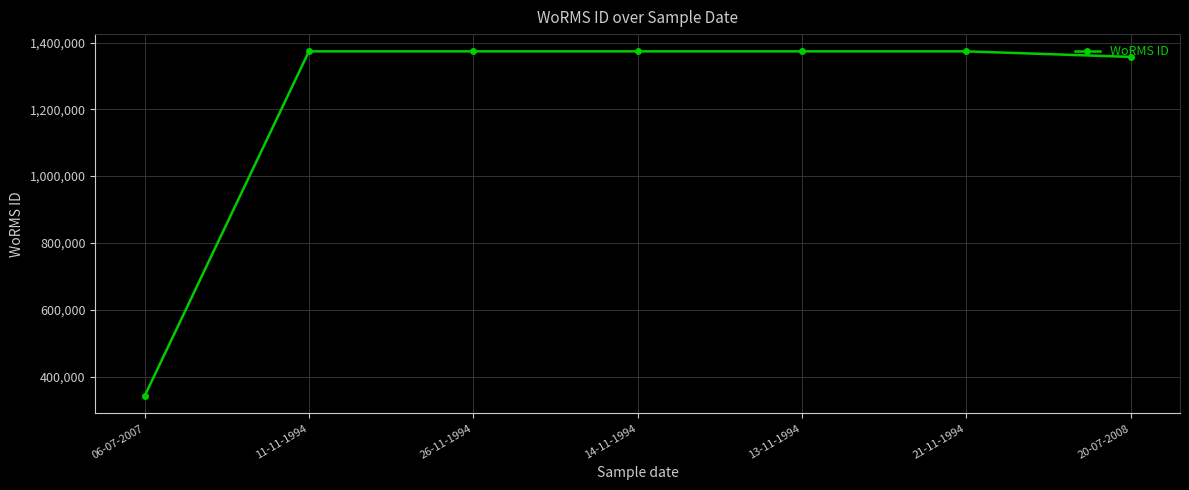

What is the difference between the values at 14-11-1994 and 21-11-1994?

2